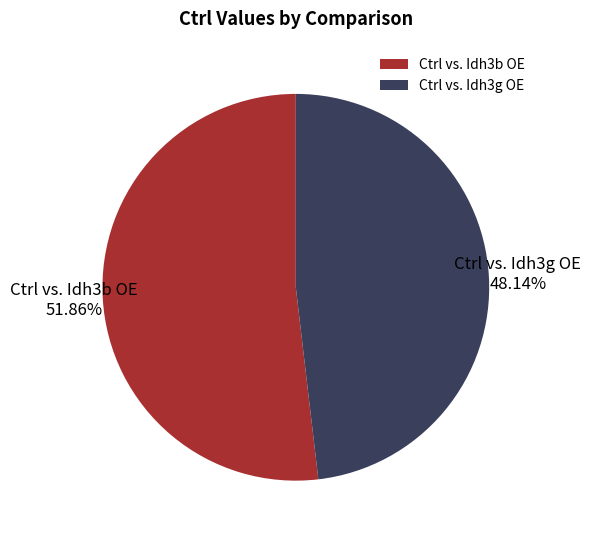

What is the smallest slice in the pie chart?

Ctrl vs. Idh3g OE